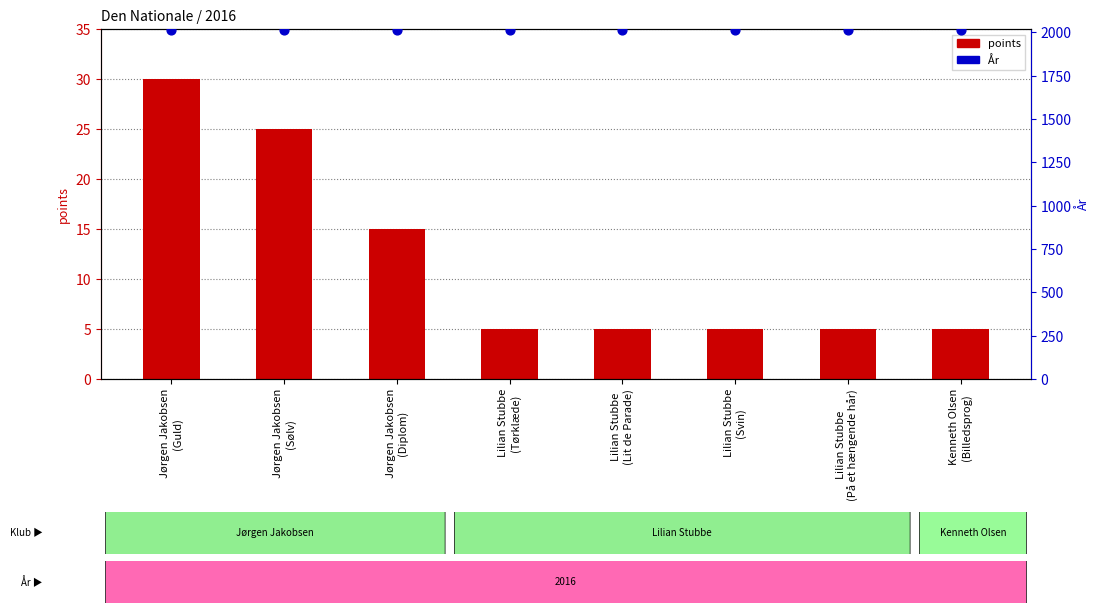

Is the value of points at Lilian Stubbe
(Svin) greater than the value of År at Lilian Stubbe
(Lit de Parade)?

No